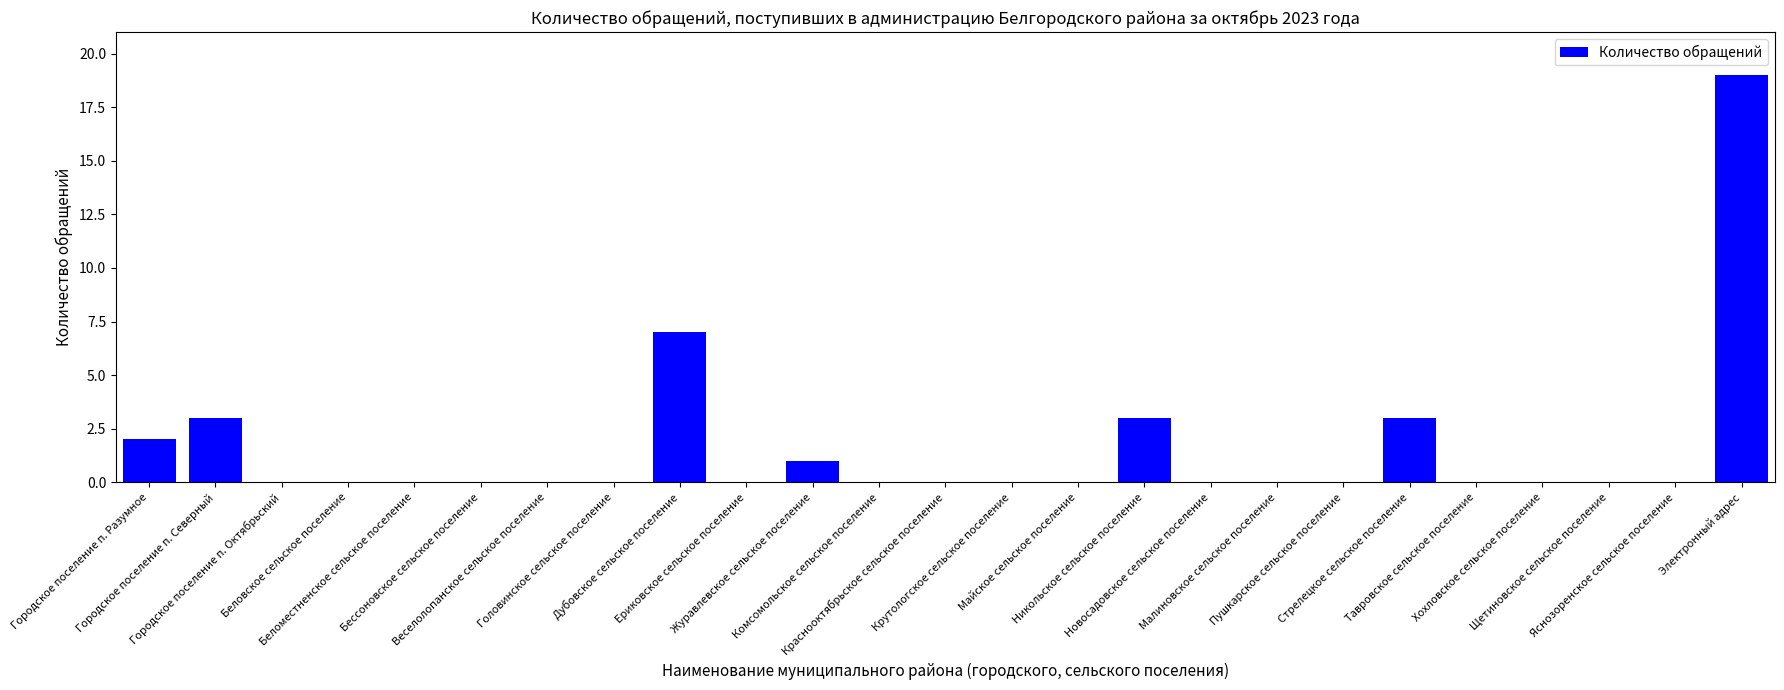

What is the greatest value displayed?

19